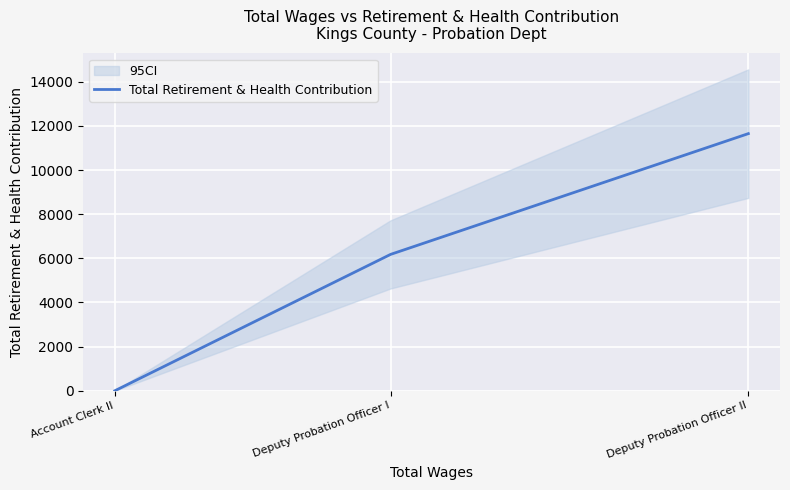

What is the difference between the maximum and minimum values?

11651